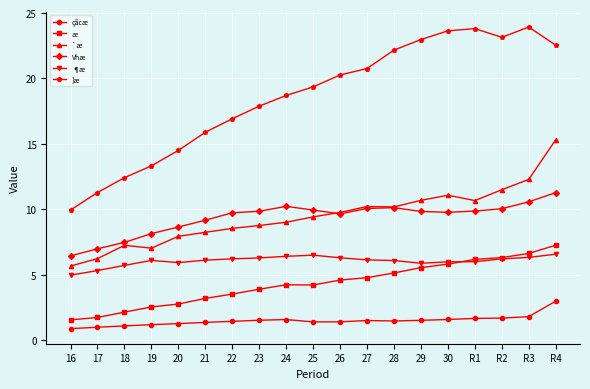

The value of ]æ at 16 is 9.9. True or false?

True